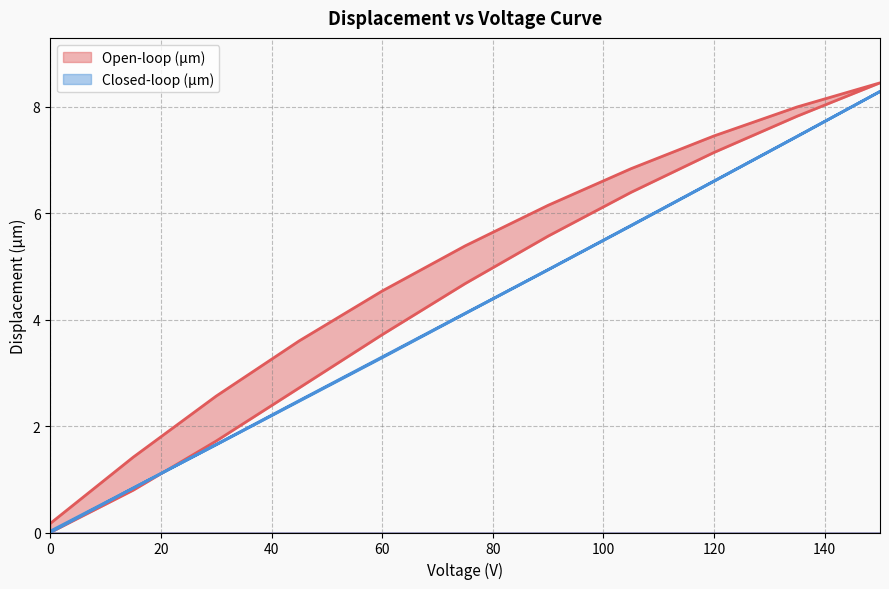

What value does the Open-loop (µm) series have at 15?

1.4